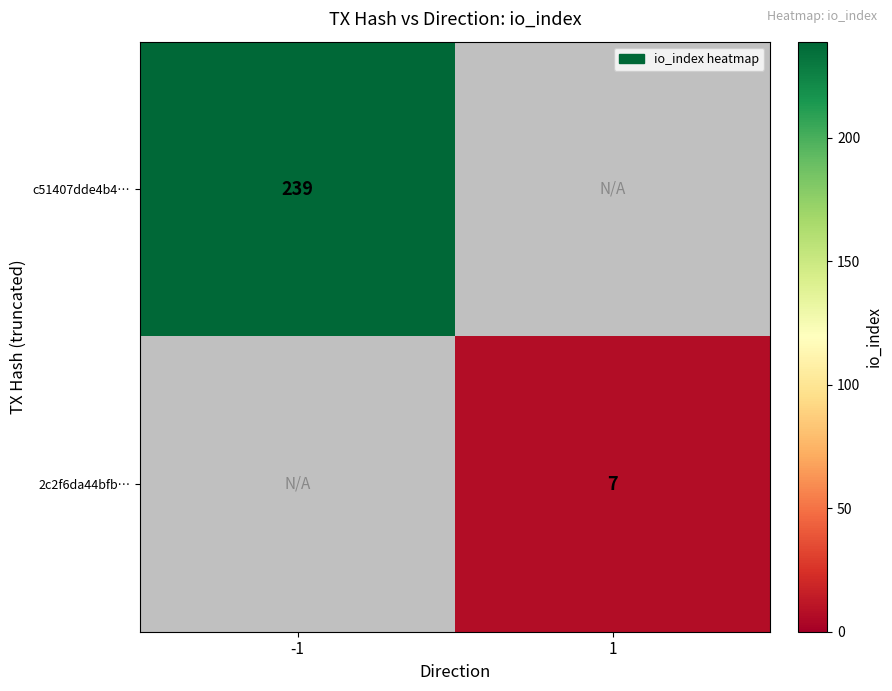

The c51407dde4b4… series shows 125 at -1. True or false?

False